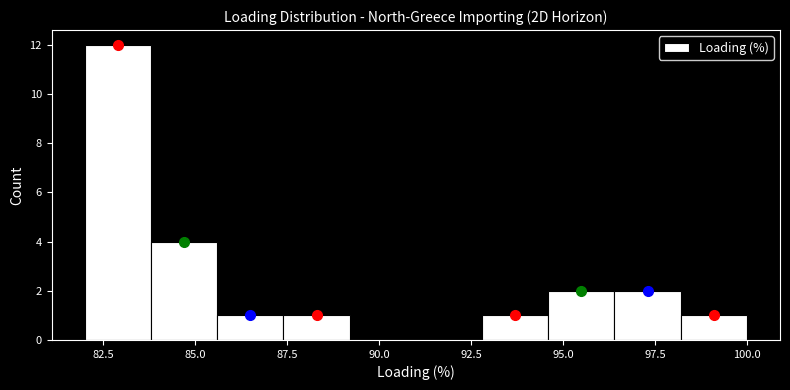

Around what value on the x-axis is the tallest bar? Give the approximate position of its centre, as read against the axis.

83.0